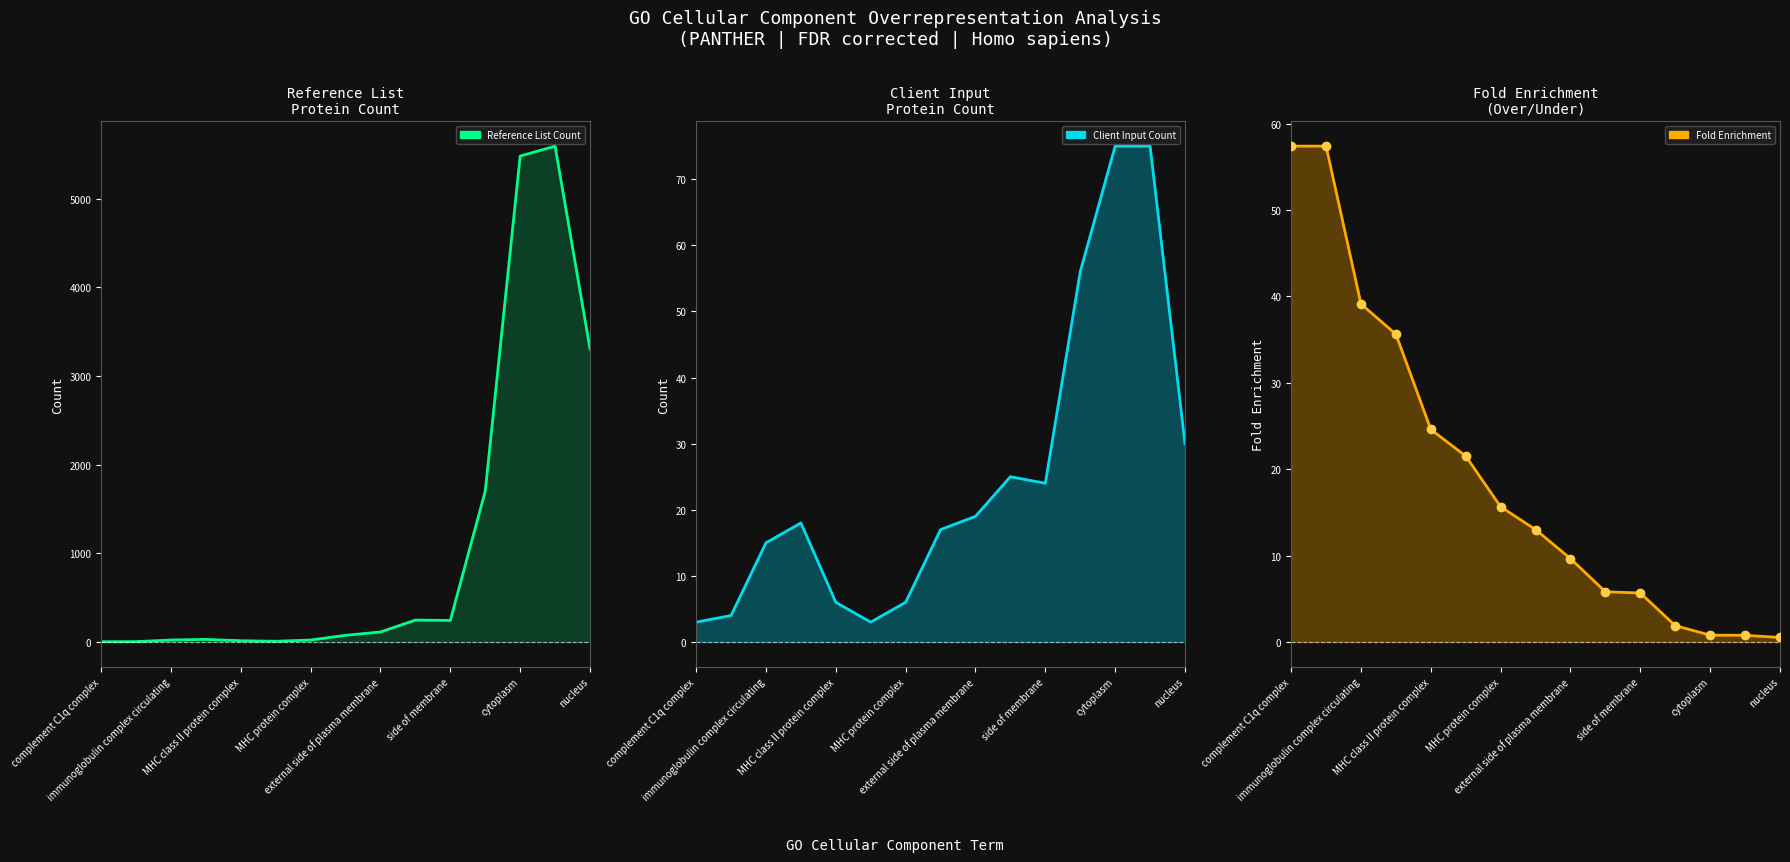

At which category is the sum across all series the highest?

13